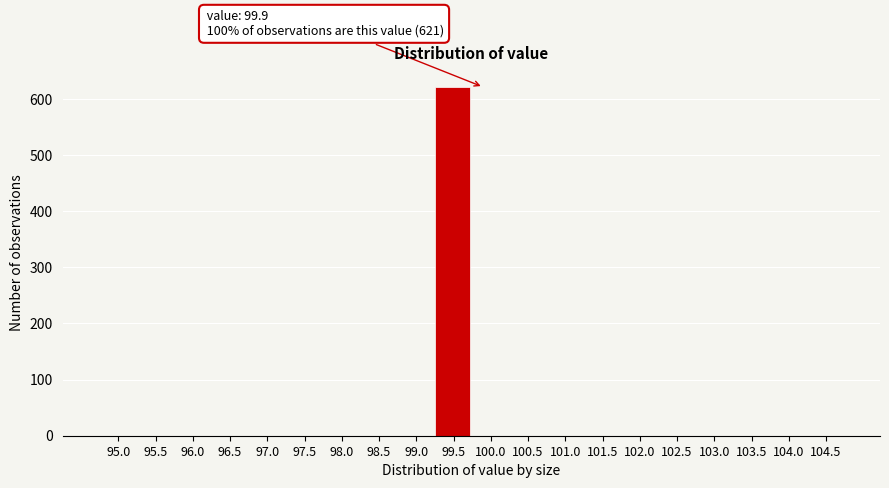

Reading left to right, extract all data points from this chart.

95.0=0	95.5=0	96.0=0	96.5=0	97.0=0	97.5=0	98.0=0	98.5=0	99.0=0	99.5=621	100.0=0	100.5=0	101.0=0	101.5=0	102.0=0	102.5=0	103.0=0	103.5=0	104.0=0	104.5=0